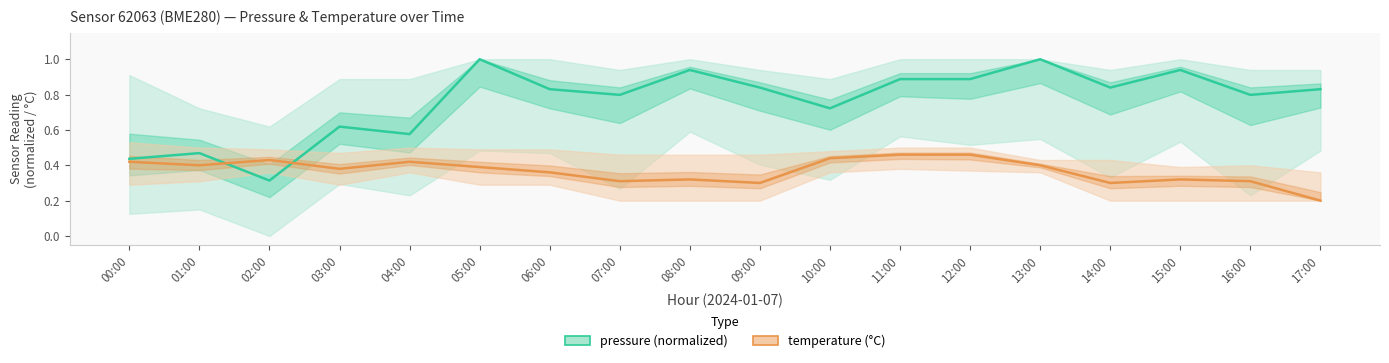

After their last crossing, which series has the higher values: pressure or temperature?

pressure